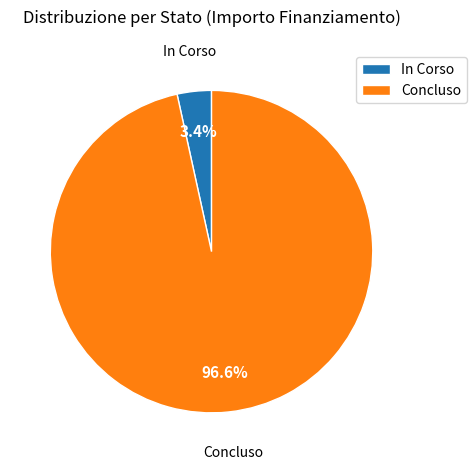

Do Concluso and In Corso together represent more than half of the pie?

Yes